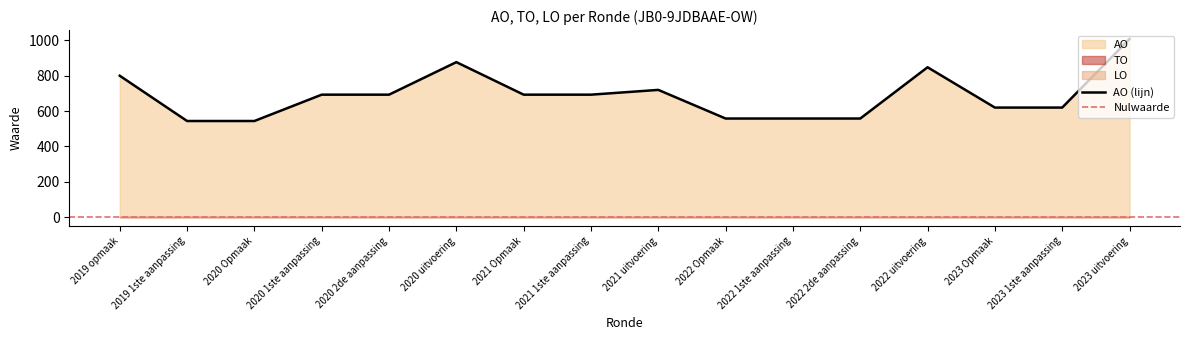

Count the number of data series in this chart.

3